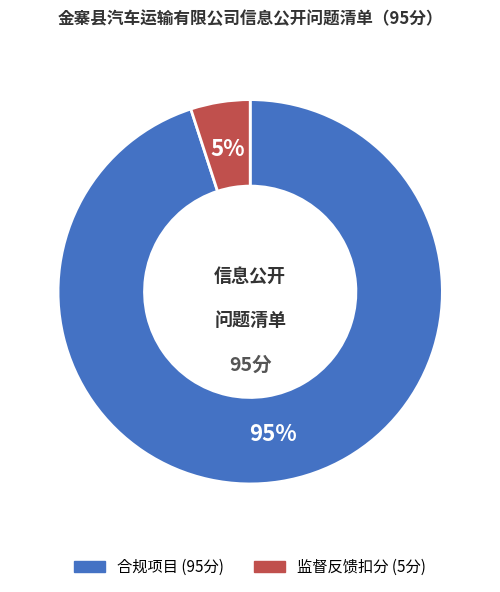

Is there any slice that represents more than half of the pie?

Yes